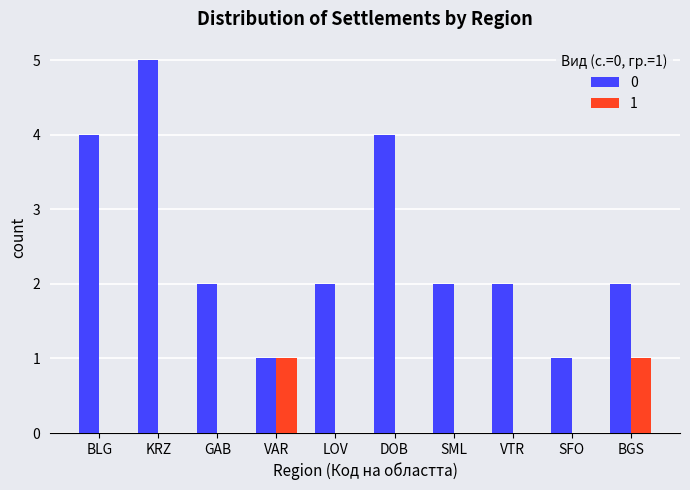

Reading left to right, transcribe all the data shown in this chart.

0: BLG=4	KRZ=5	GAB=2	VAR=1	LOV=2	DOB=4	SML=2	VTR=2	SFO=1	BGS=2
1: BLG=0	KRZ=0	GAB=0	VAR=1	LOV=0	DOB=0	SML=0	VTR=0	SFO=0	BGS=1